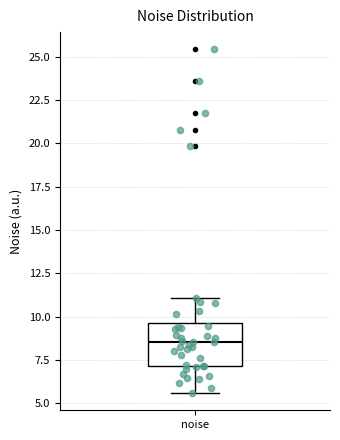

Read this box plot against the y-axis: the position of the median line, the range covered by the box, and the ends of both whiskers. The values are not printed on the chart, so give them approximately, as read against the axis.

median 8.5, box 7.0 to 9.5, whiskers 5.5 to 11.0